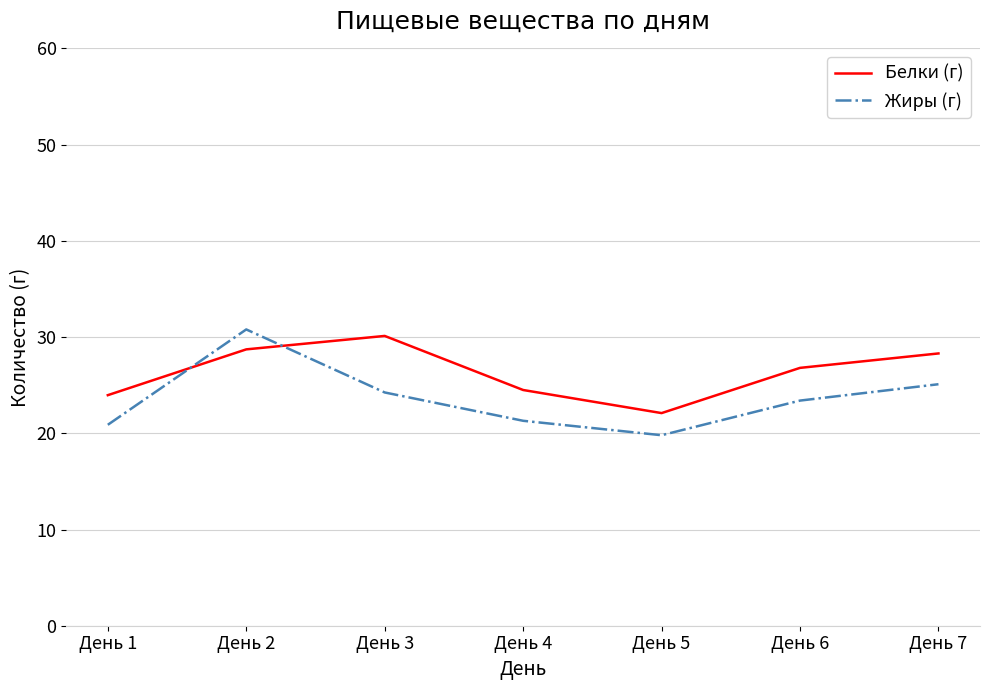

Reading right to left, what are all the values shown in this chart?

Белки (г): День 7=28.3	День 6=26.8	День 5=22.1	День 4=24.5	День 3=30.1	День 2=28.7	День 1=24.0
Жиры (г): День 7=25.1	День 6=23.4	День 5=19.8	День 4=21.3	День 3=24.2	День 2=30.8	День 1=20.9